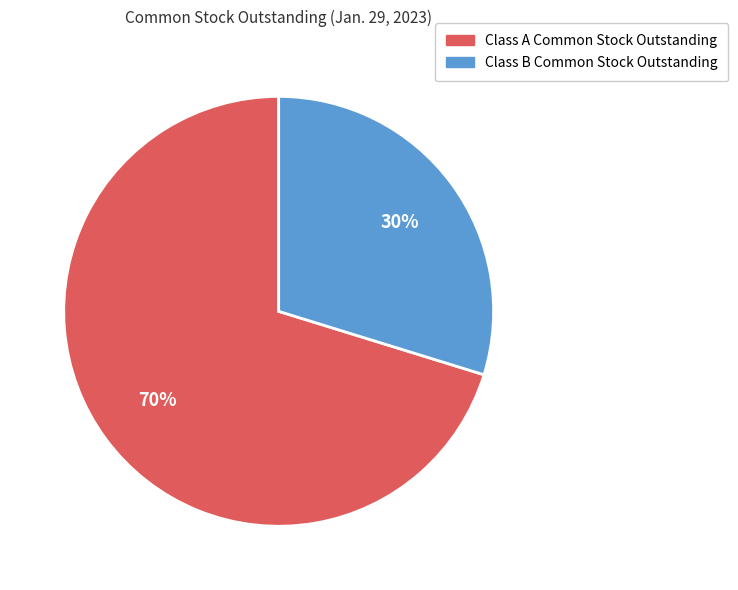

What is the majority slice?

Class A Common Stock Outstanding